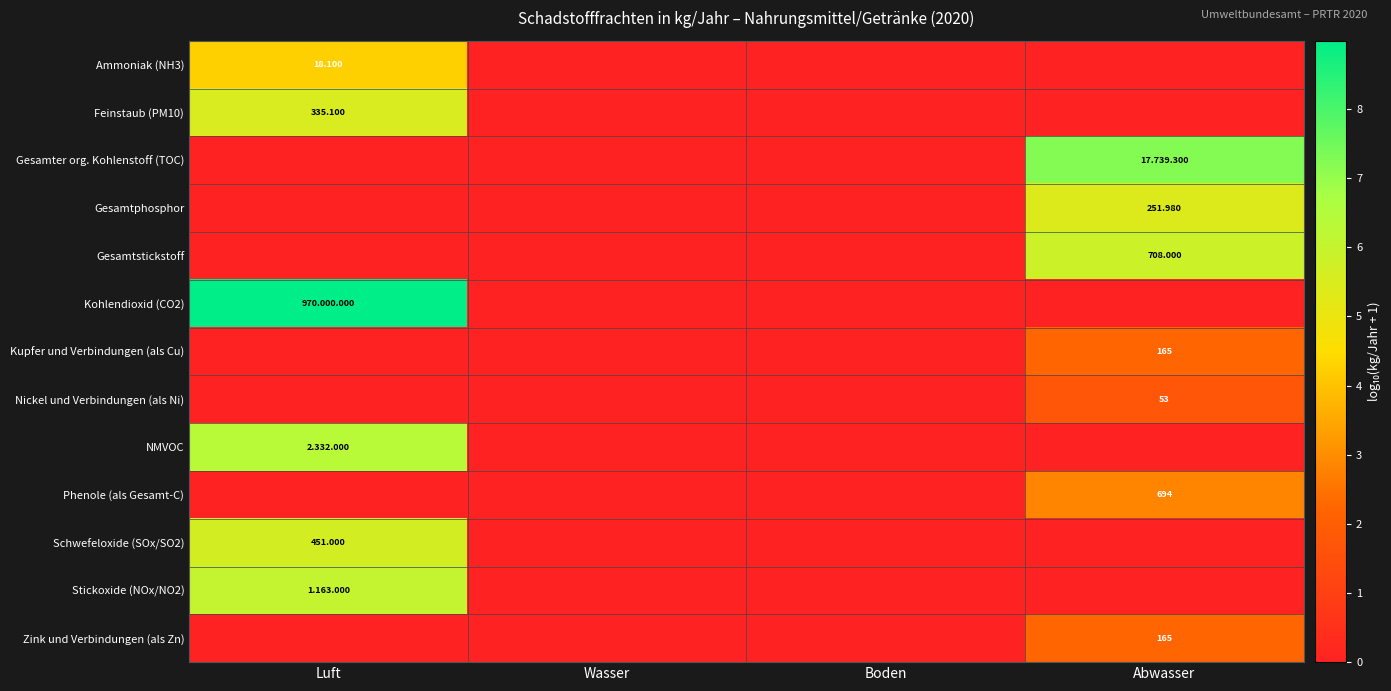

The Kohlendioxid (CO2) series shows -3.4 at Wasser. True or false?

False